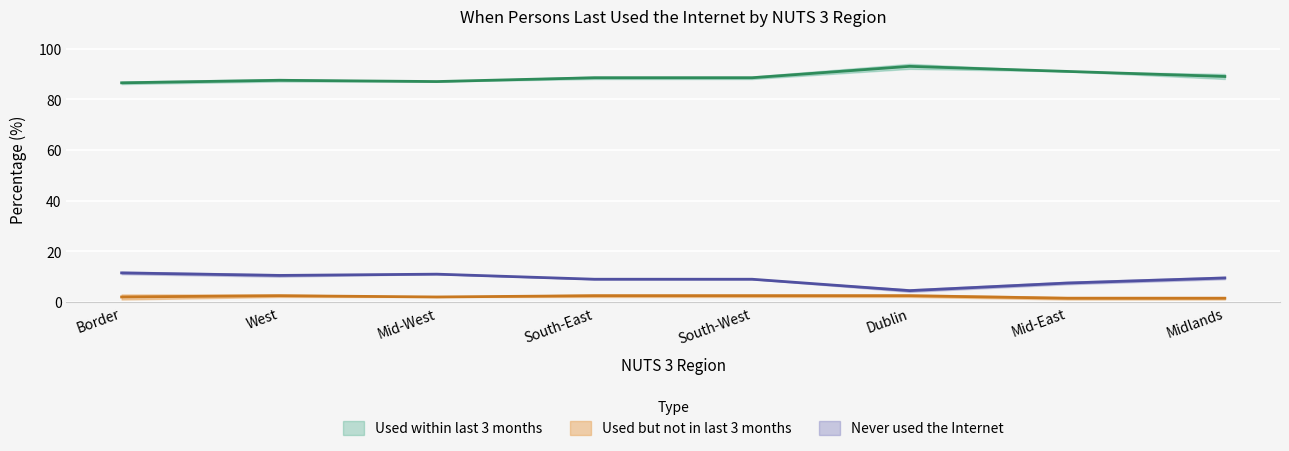

True or false: Used but not in the last 3 months and Used within last 3 months intersect in this chart.

False